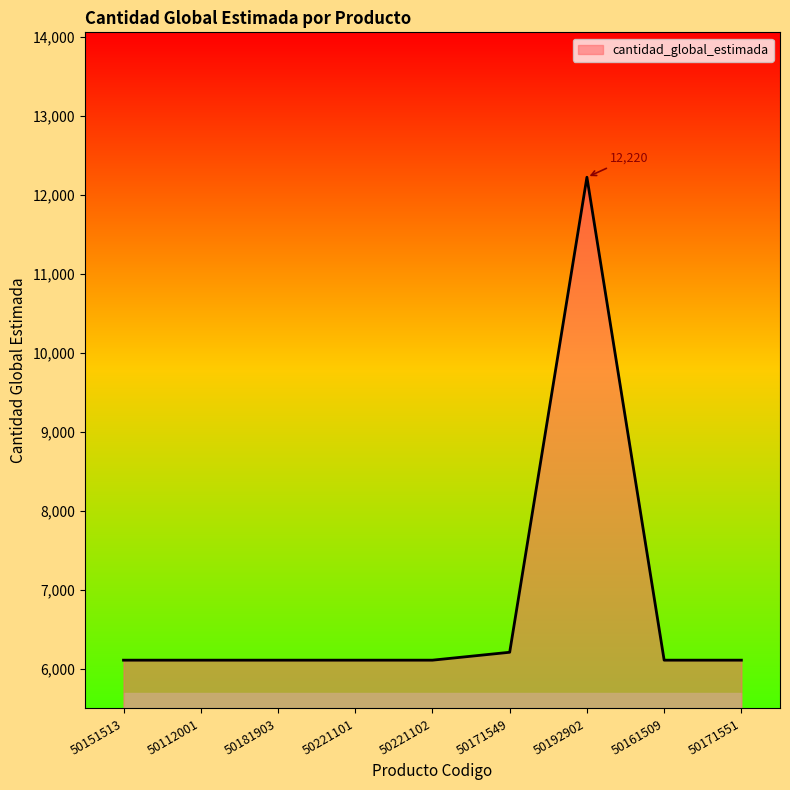

What is the greatest value displayed?

12220